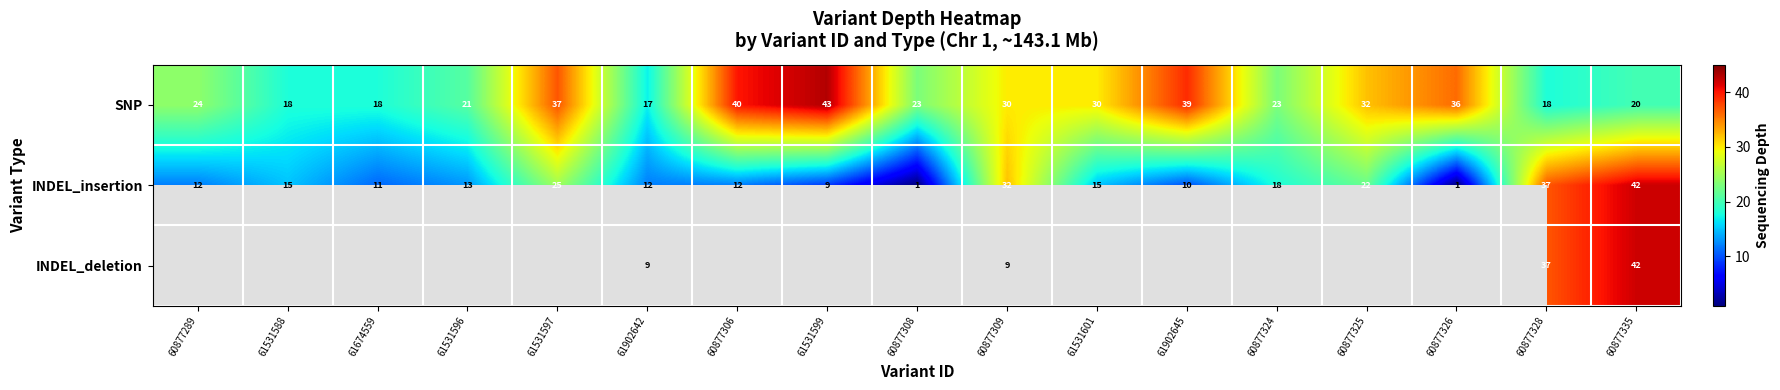

Which category has the highest value in the SNP series?

61531599